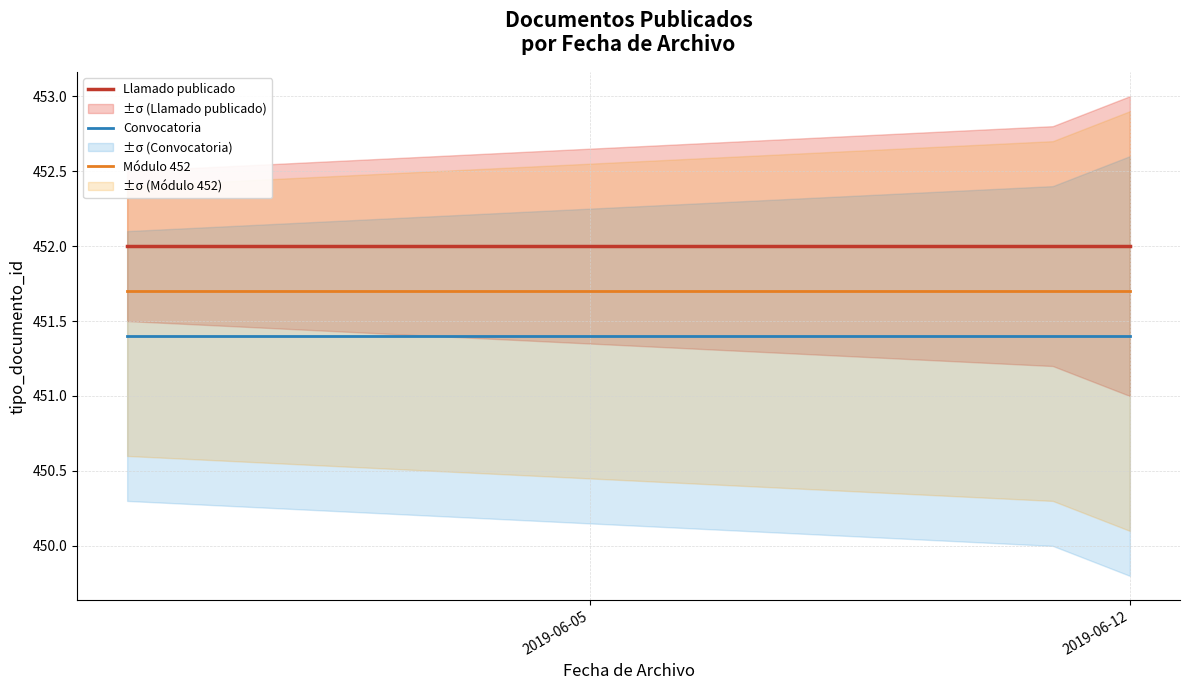

Is this an area chart (filled region under the line)?

No